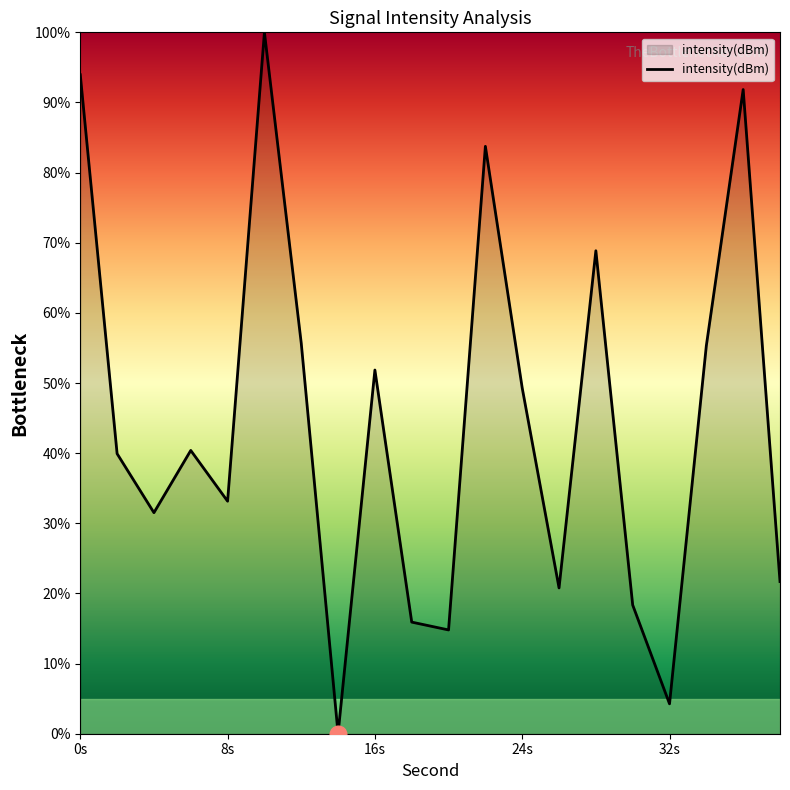

What is the difference between the maximum and minimum values?

100.0